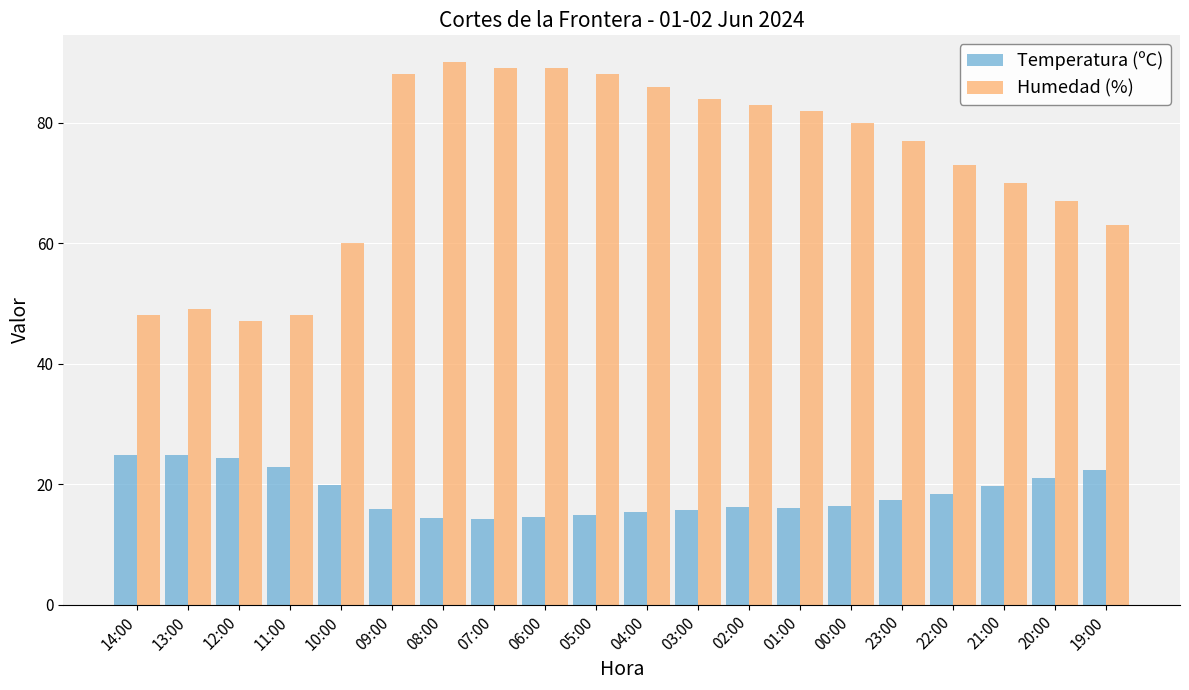

The value of Temperatura (ºC) at 12:00 is 24.3. True or false?

True